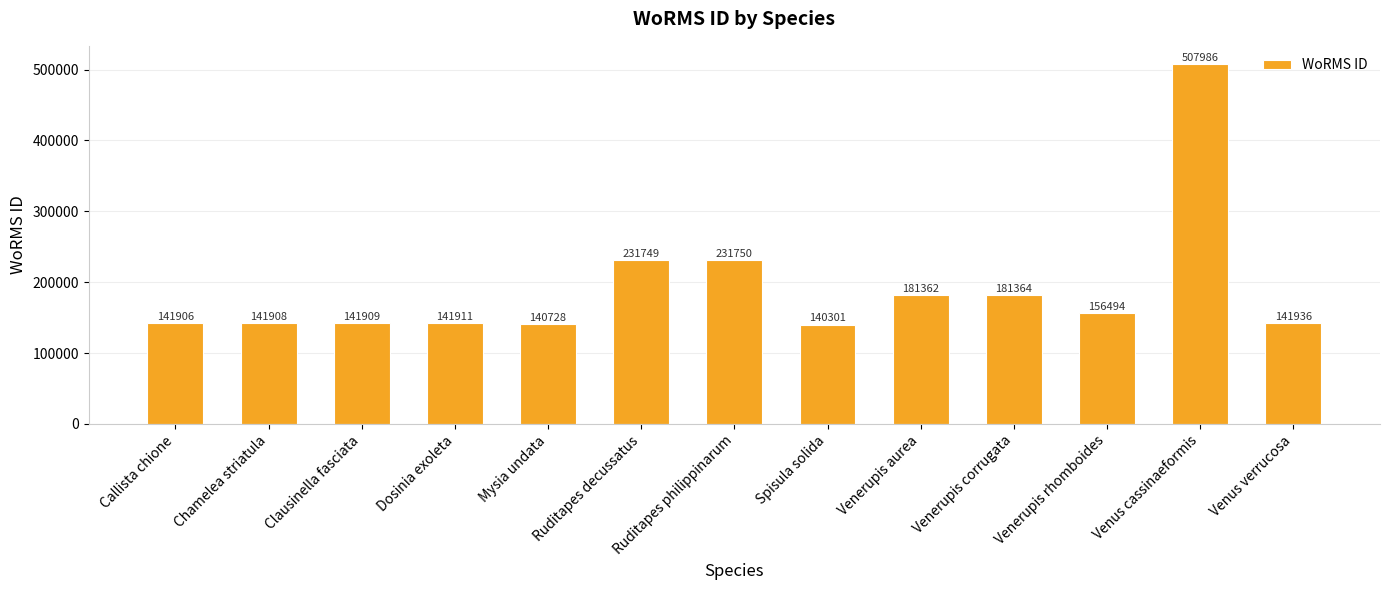

Between Ruditapes decussatus and Clausinella fasciata, which is larger?

Ruditapes decussatus